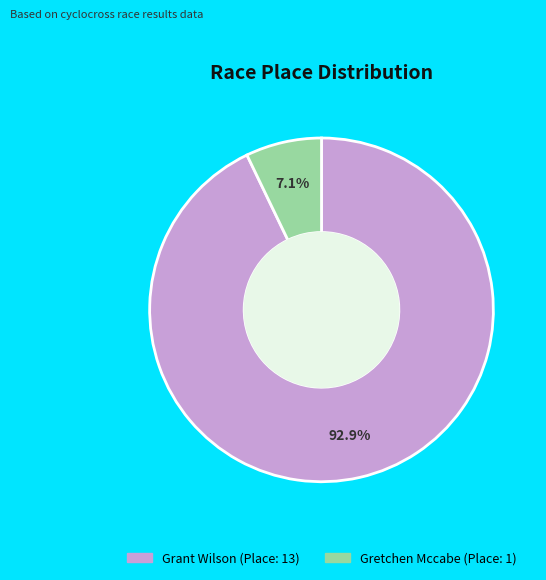

To the nearest percent, what portion does Gretchen Mccabe represent?

7%